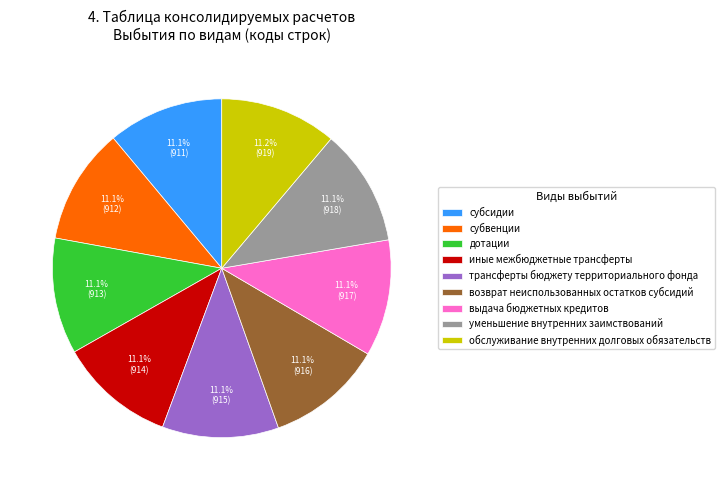

Is there a majority slice in this chart?

No